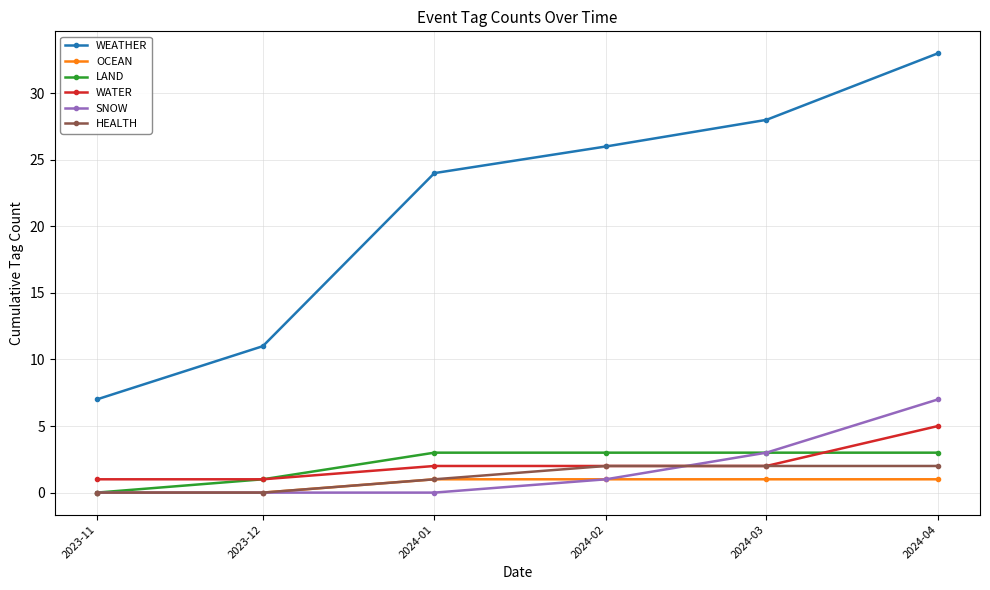

What is the sum of the SNOW values at 2024-03 and 2024-01?

3